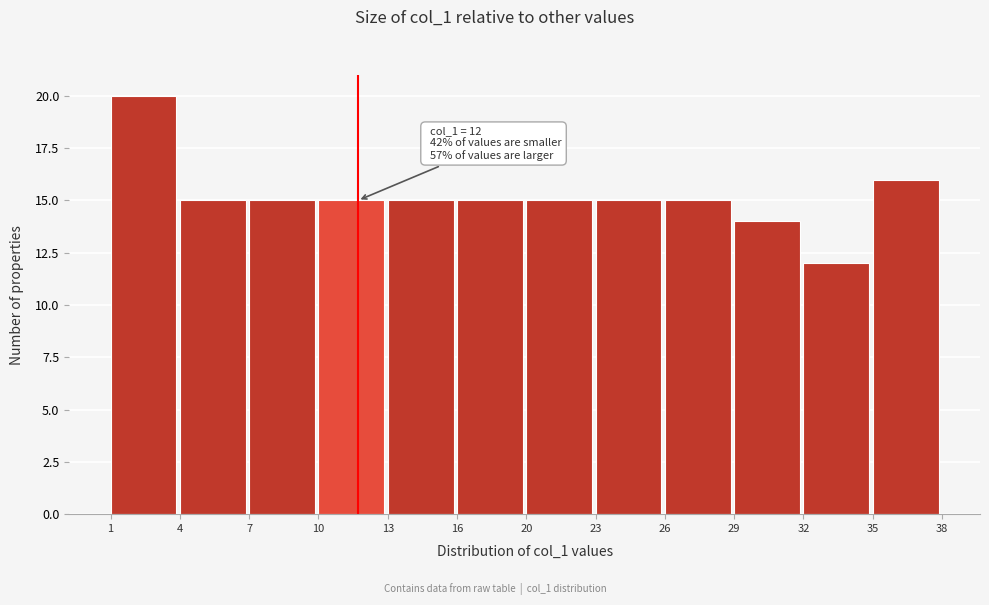

Reading left to right, what are all the values shown in this chart?

20	15	15	15	15	15	15	15	15	14	12	16